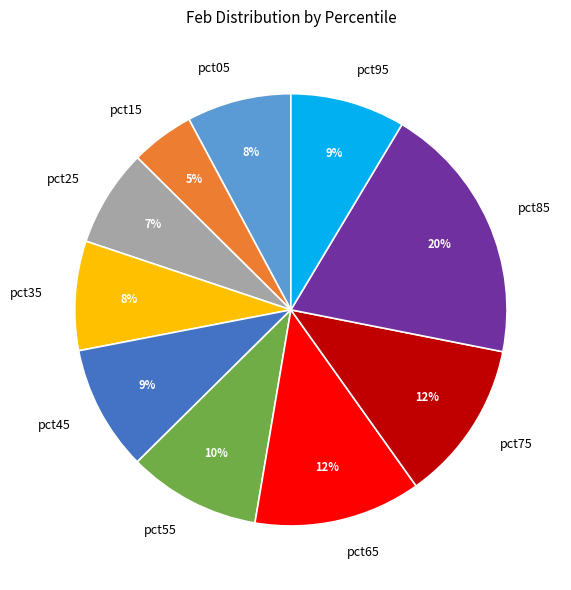

To the nearest percent, what is the combined percentage of pct35 and pct85?

28%